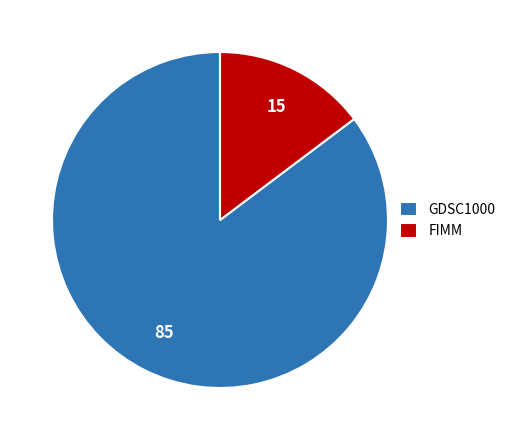

Does GDSC1000 represent more than half of the total?

Yes